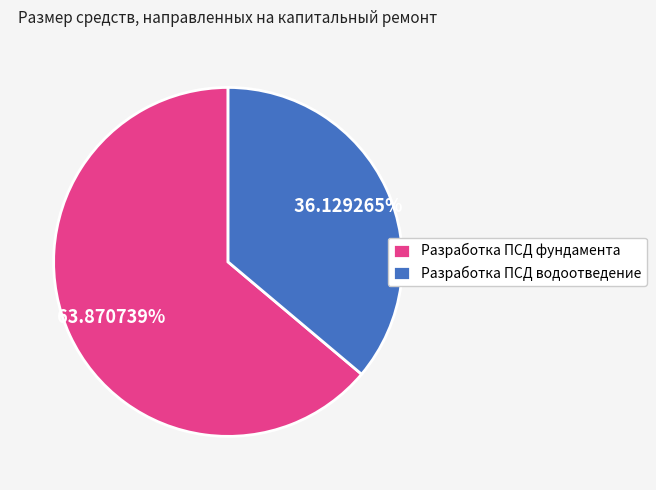

Which has a higher value, Разработка ПСД водоотведение or Разработка ПСД фундамента?

Разработка ПСД фундамента